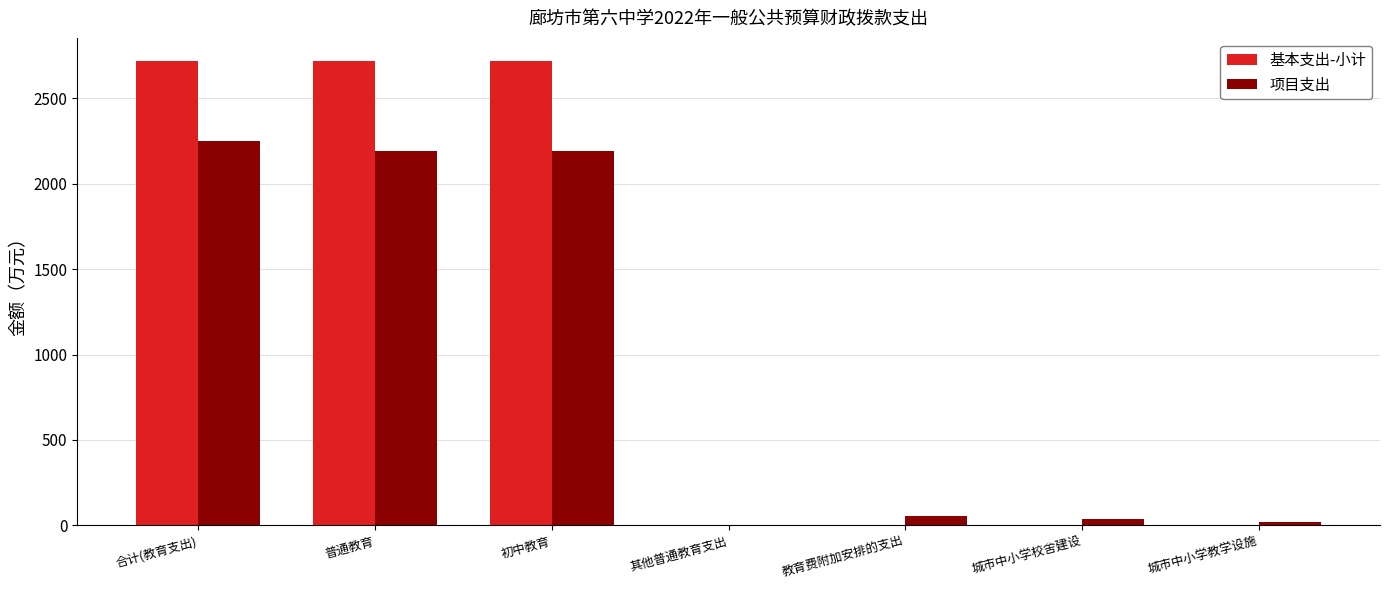

Which series changed the most between 初中教育 and 城市中小学教学设施?

基本支出-小计